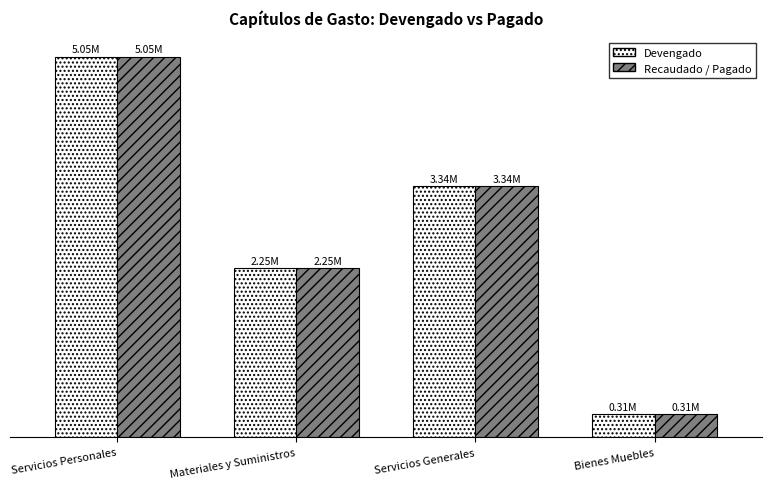

Which series changed the most between Servicios Personales and Servicios Generales?

Devengado